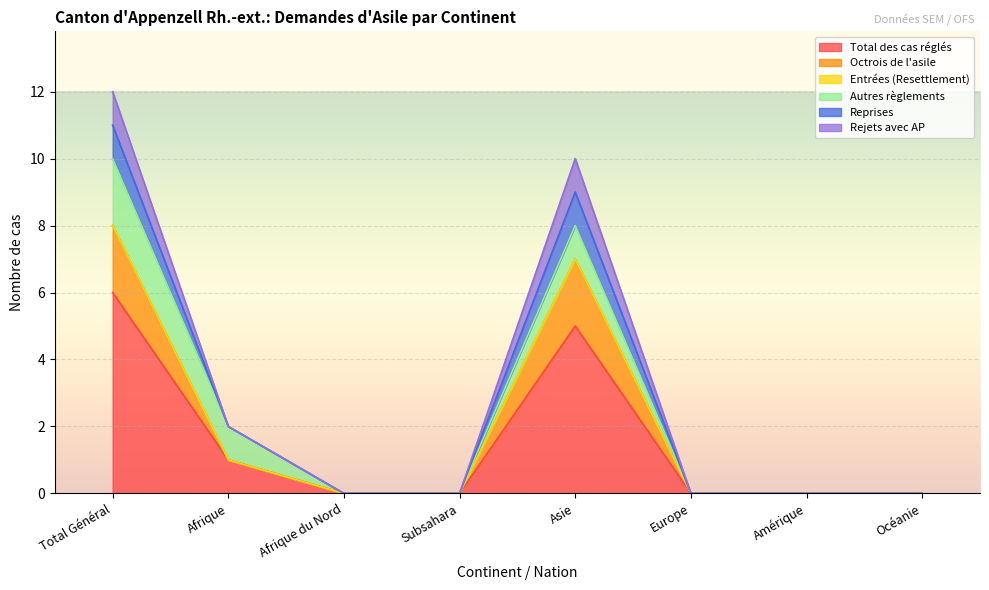

True or false: Rejets avec AP and Octrois de l'asile intersect in this chart.

False